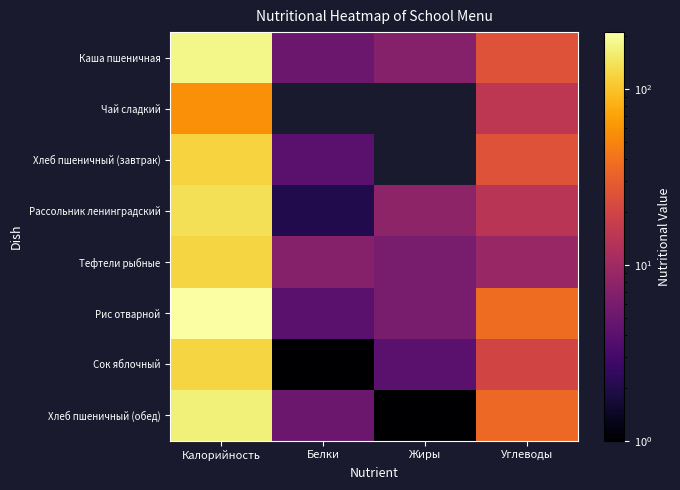

Reading left to right, extract all data points from this chart.

Каша пшеничная: Калорийность=180	Белки=5	Жиры=7	Углеводы=25
Чай сладкий: Калорийность=57	Белки=0	Жиры=0	Углеводы=15
Хлеб пшеничный (завтрак): Калорийность=118	Белки=4	Жиры=0	Углеводы=25
Рассольник ленинградский: Калорийность=137	Белки=2	Жиры=8	Углеводы=14
Тефтели рыбные: Калорийность=122	Белки=7	Жиры=6	Углеводы=9
Рис отварной: Калорийность=210	Белки=4	Жиры=6	Углеводы=37
Сок яблочный: Калорийность=122	Белки=1	Жиры=4	Углеводы=20
Хлеб пшеничный (обед): Калорийность=165	Белки=5	Жиры=1	Углеводы=35